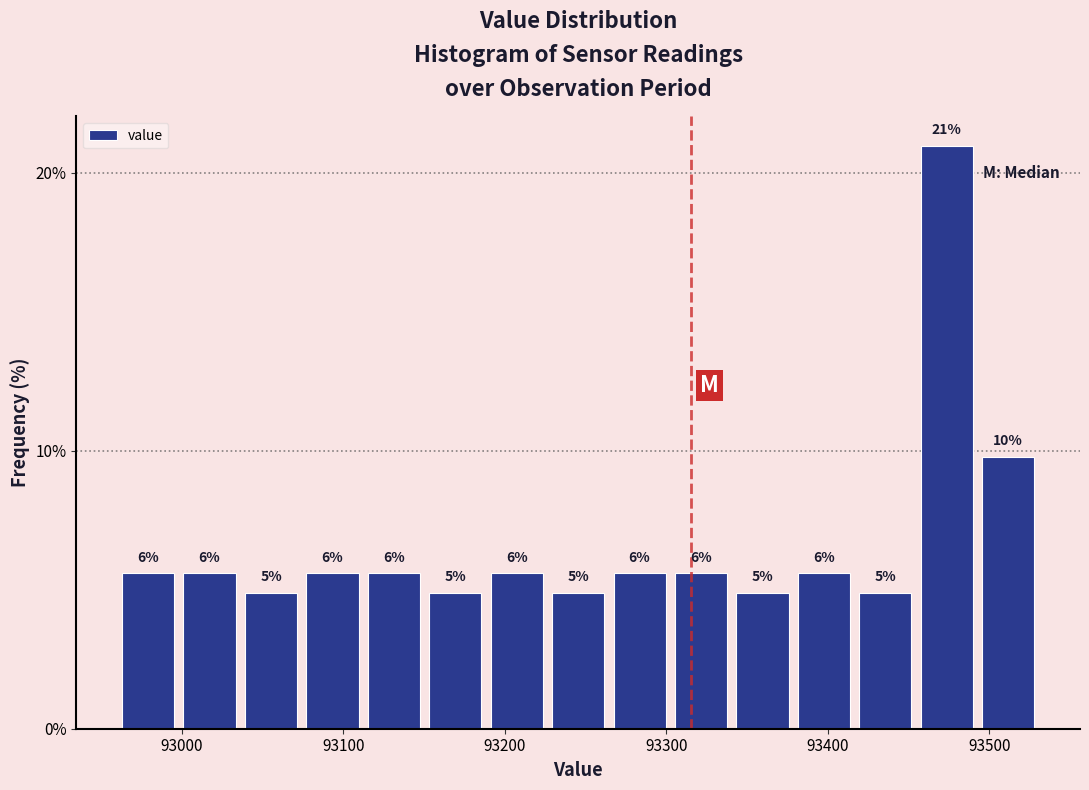

Around what value on the x-axis is the tallest bar? Give the approximate position of its centre, as read against the axis.

93470